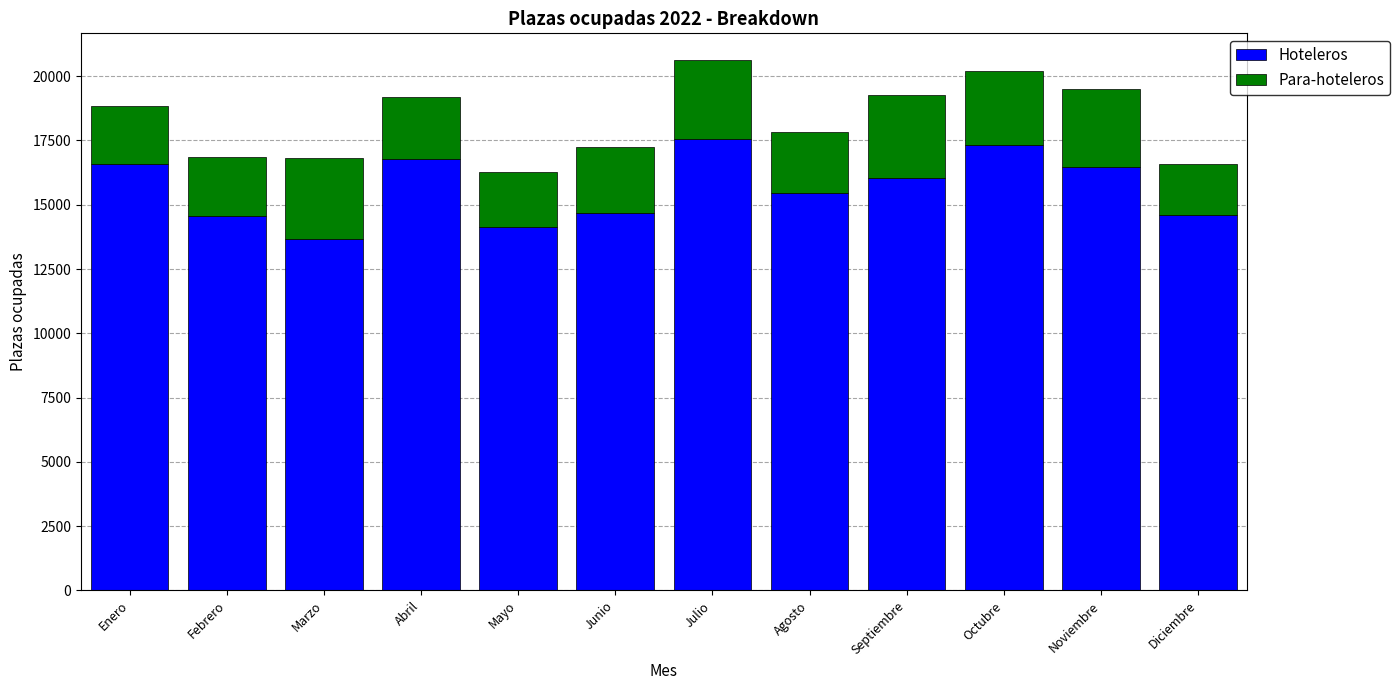

What is the total value across all series at Noviembre?

19519